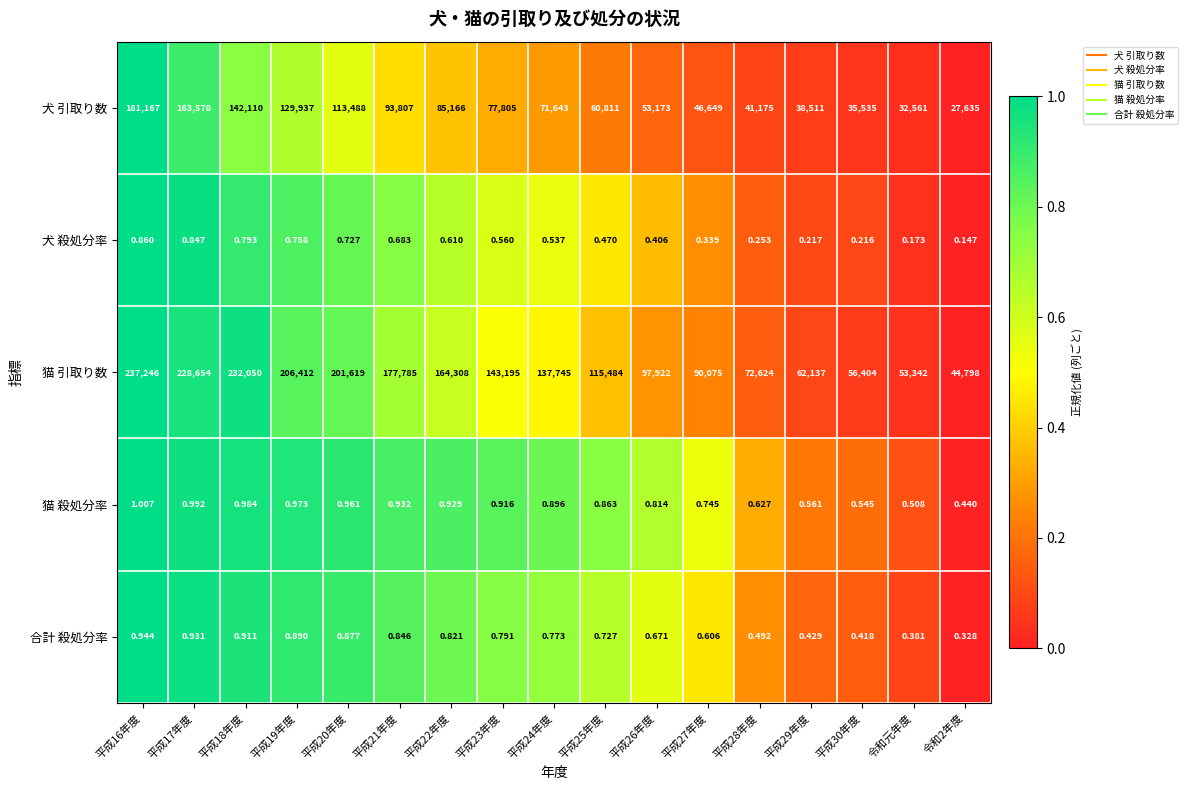

Between 平成17年度 and 令和2年度, which series saw the biggest shift?

猫 引取り数